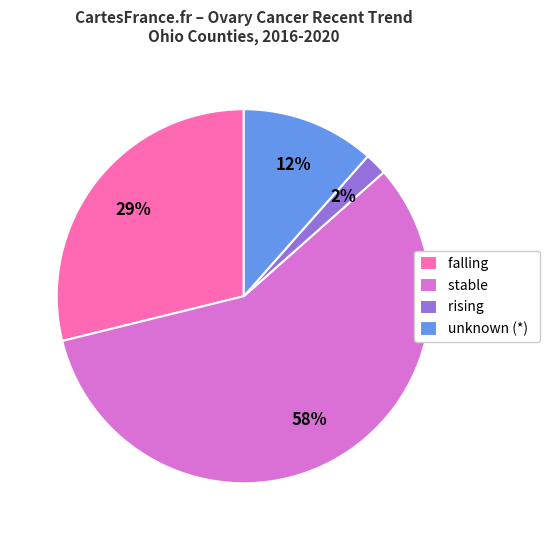

True or false: stable accounts for 20% of the total.

False